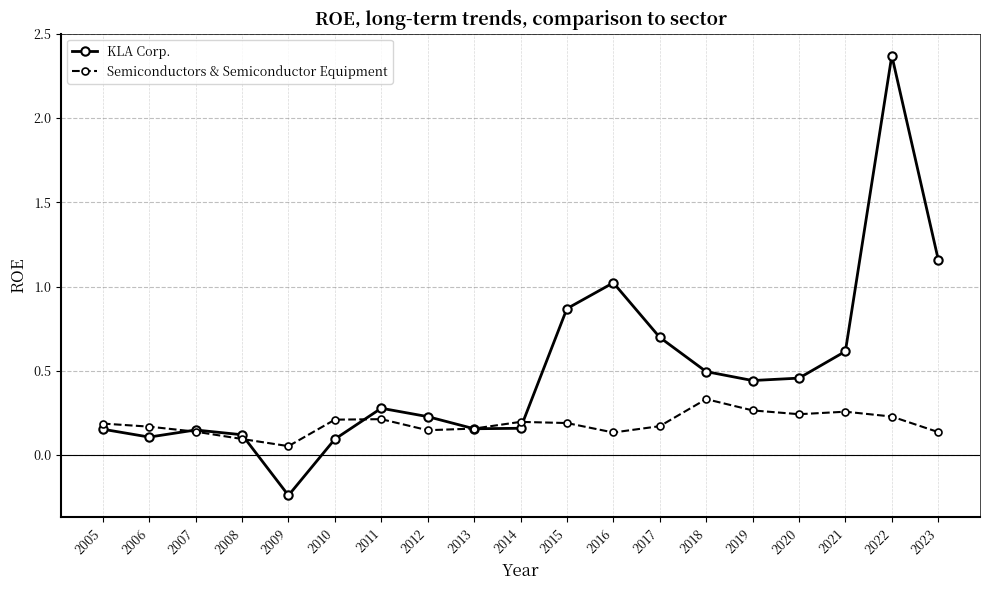

At how many categories does at least one series exceed 1?

3